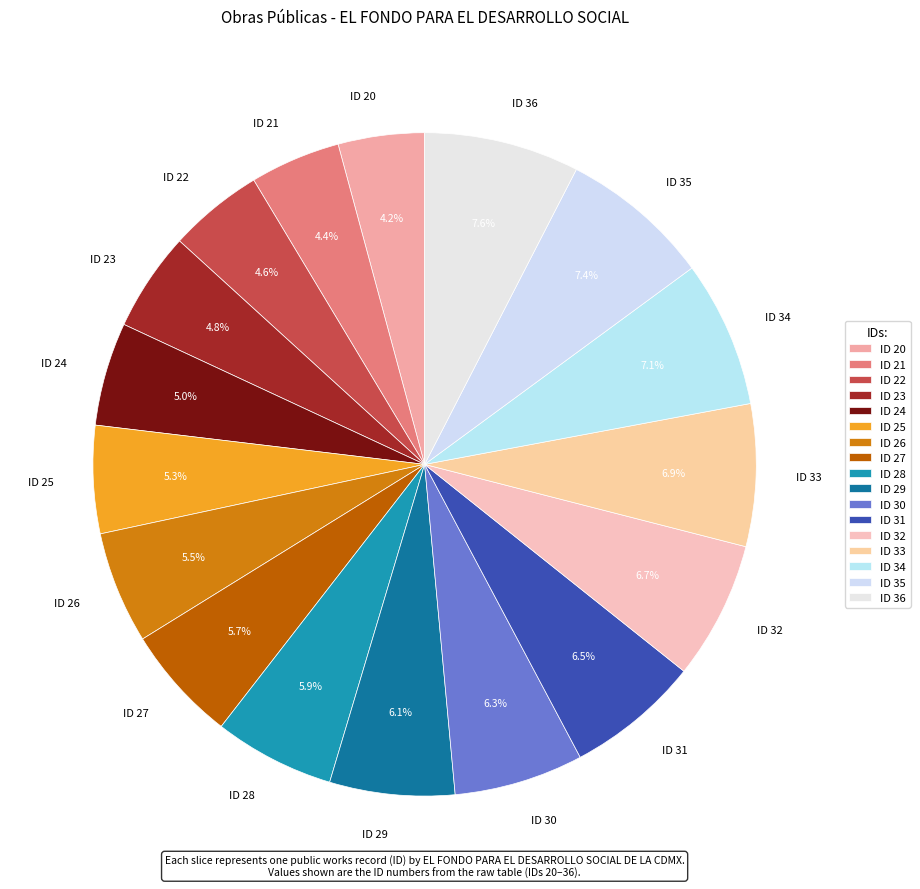

To the nearest percent, what is the difference between the ID 29 and ID 25 slice percentages?

1%